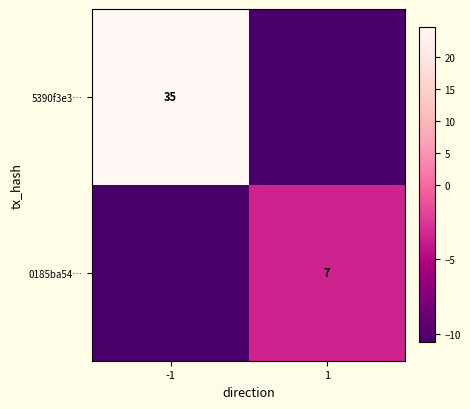

Is it true that 0185ba54… equals 7.0 at 1?

True